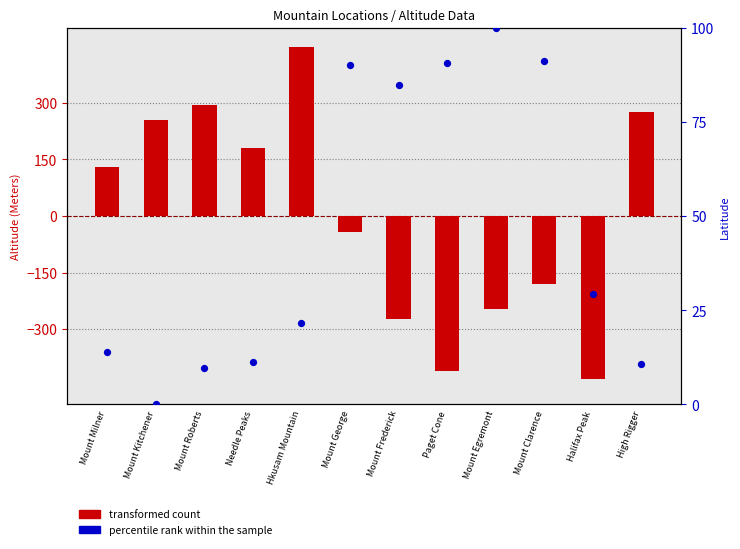

Which series has the largest total across all categories?

percentile rank within the sample